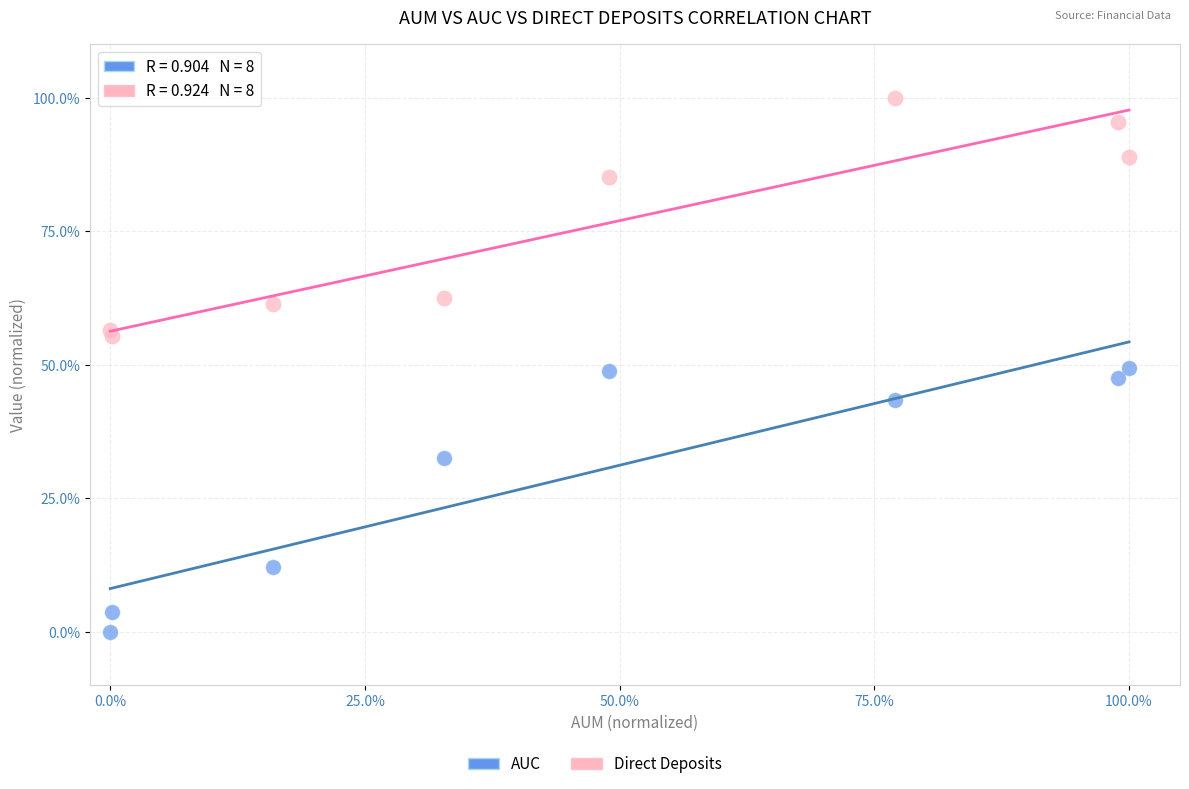

Across all data points, what is the range of X values (max minus min)?

100.0